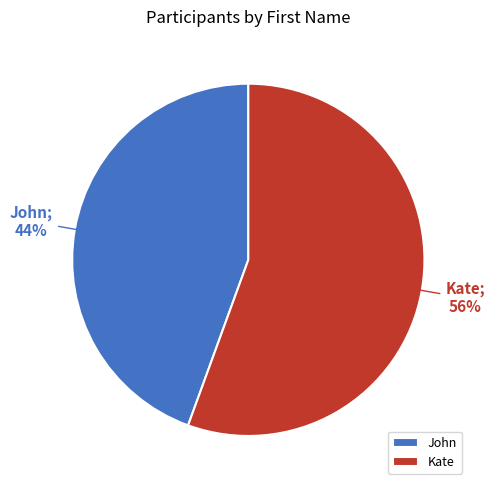

Which slice is the smallest?

John